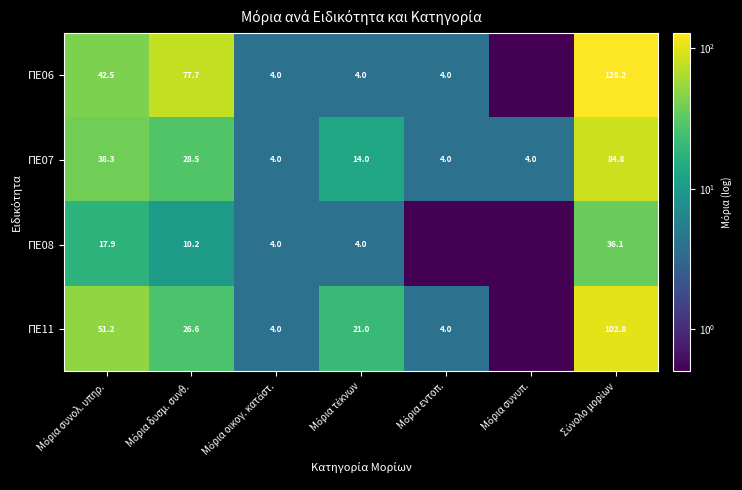

What is the total value across all series at Μόρια εντοπ.?

12.0